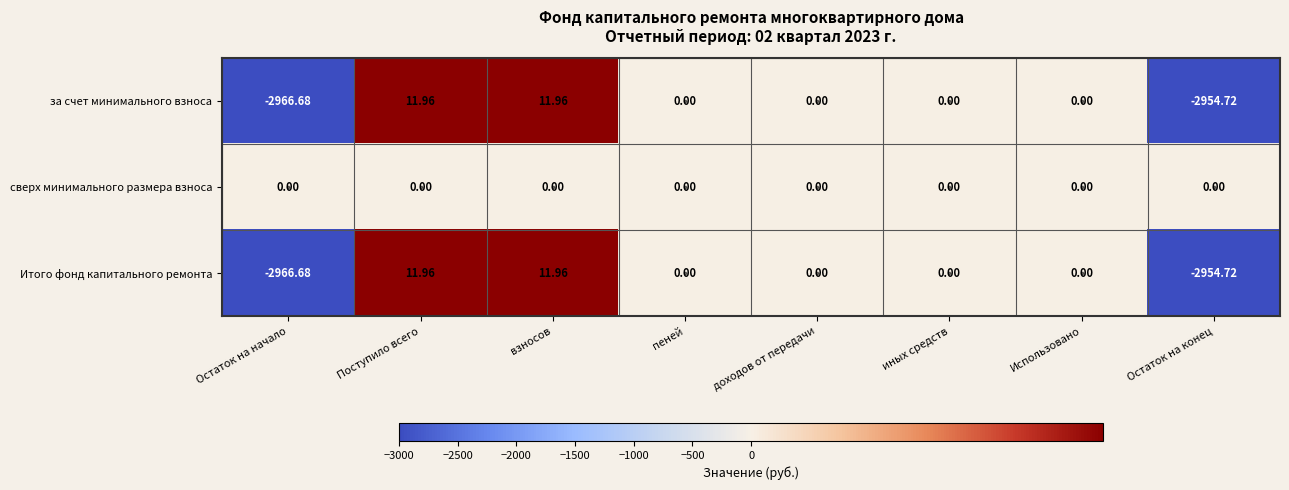

Where does the Итого фонд капитального ремонта series first go above 0?

Поступило всего